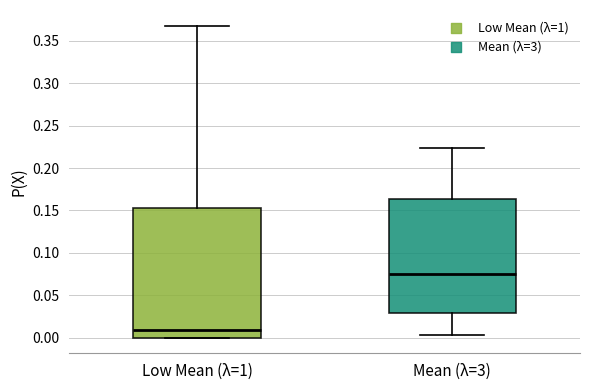

Where is the upper edge of the box for Mean (λ=3) on the y-axis? The values are not printed on the chart, so give them approximately, as read against the axis.

0.165